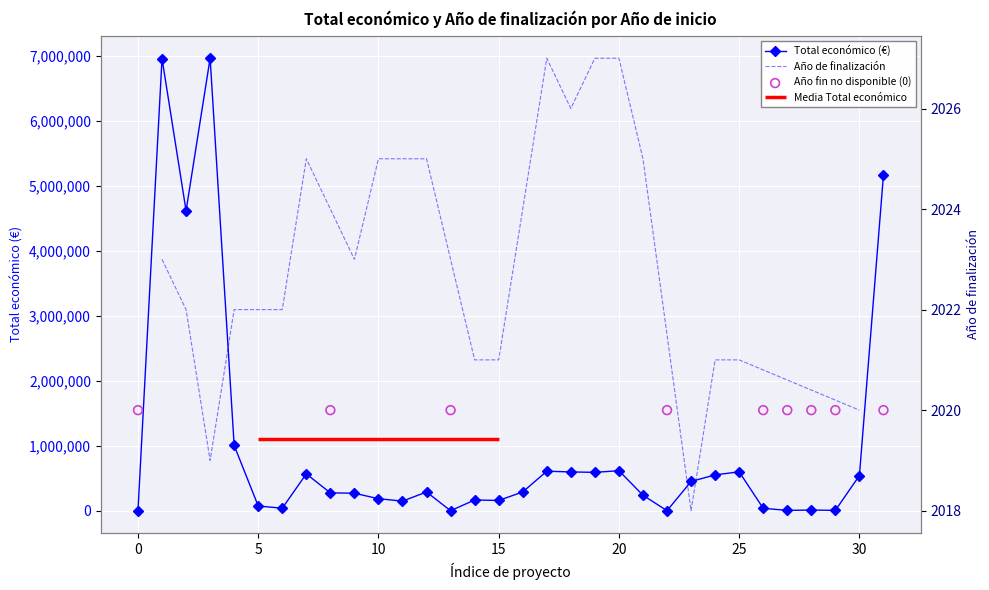

Approximately how many times larger is the value at 2024 compared to 2023?

1.1